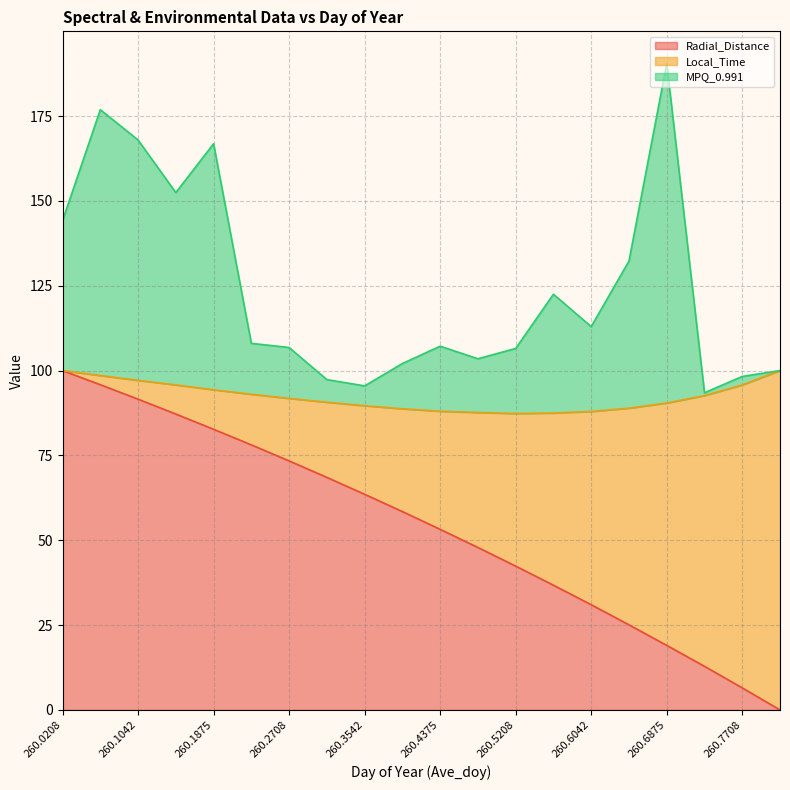

How many interior local valleys does the MPQ_0.991 series have?

5